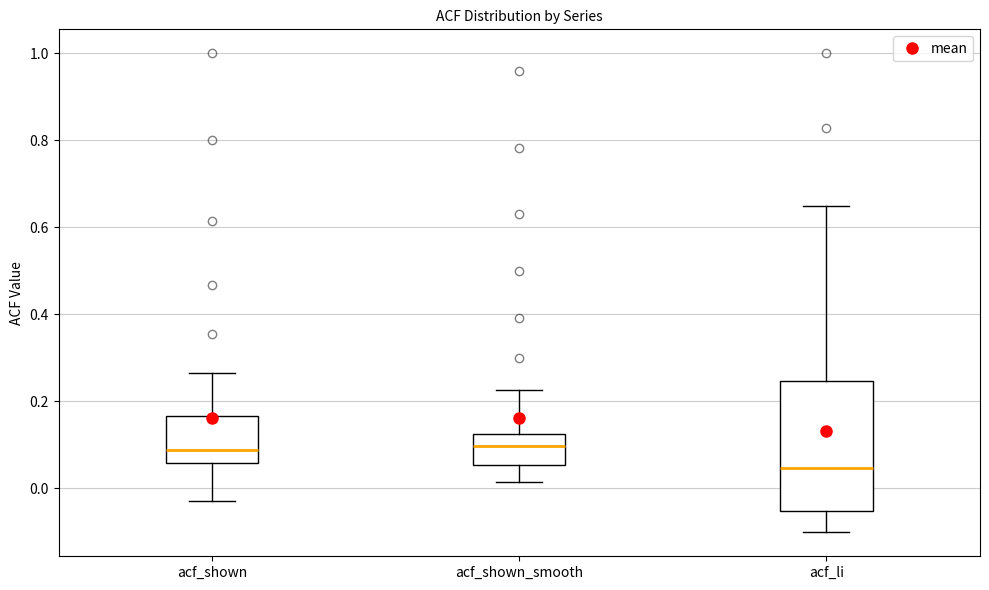

Where is the upper edge of the box for acf_shown_smooth on the y-axis? The values are not printed on the chart, so give them approximately, as read against the axis.

0.12